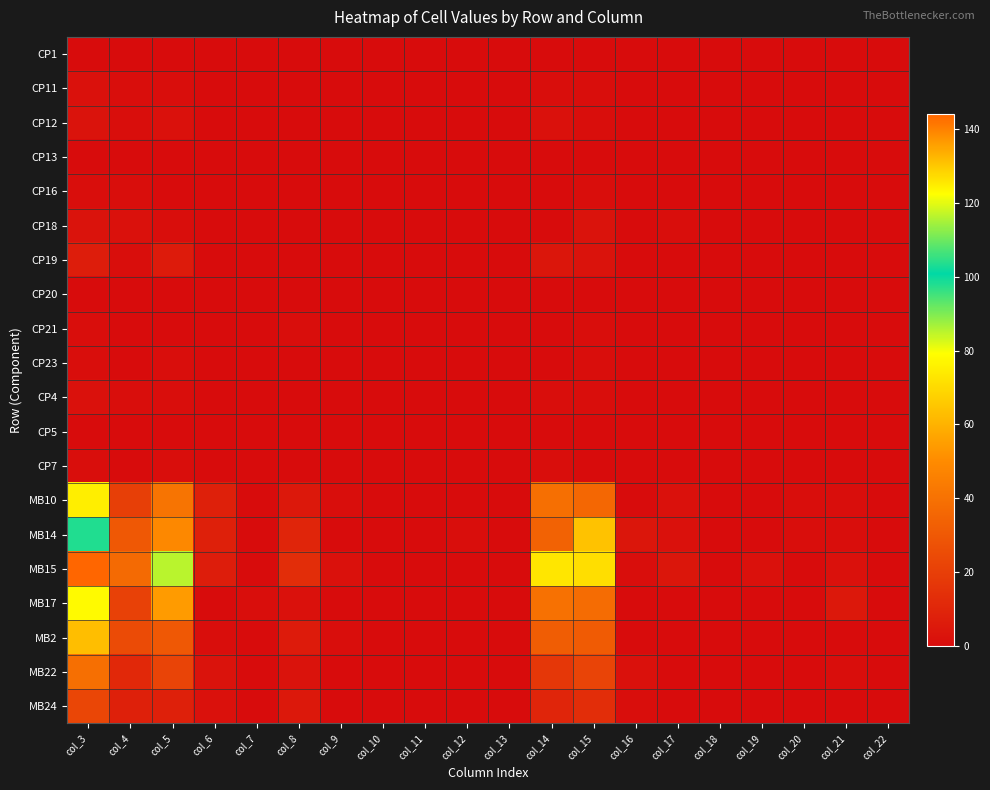

List the series in order of their peak value, highest first.

MB15, MB14, MB17, MB10, MB2, MB22, MB24, CP19, CP12, CP18, CP11, CP4, CP16, CP21, CP23, CP7, CP1, CP13, CP20, CP5